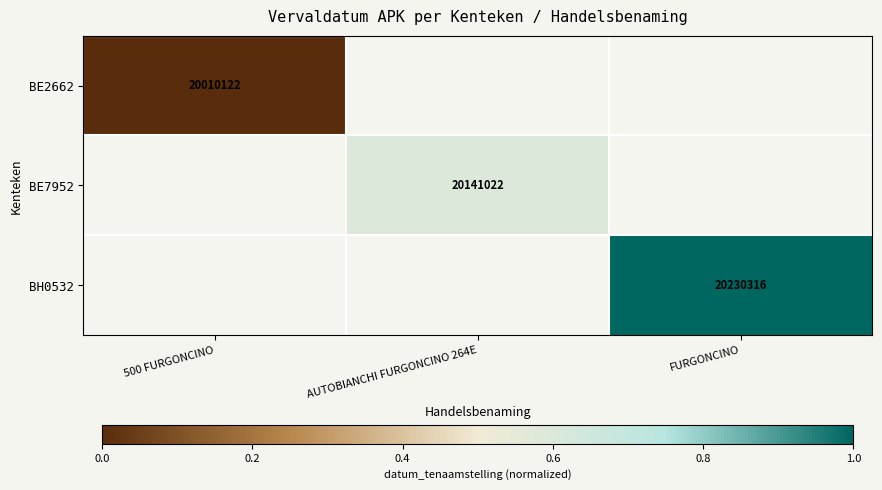

True or false: BH0532 has a value of 20230316 at FURGONCINO.

True